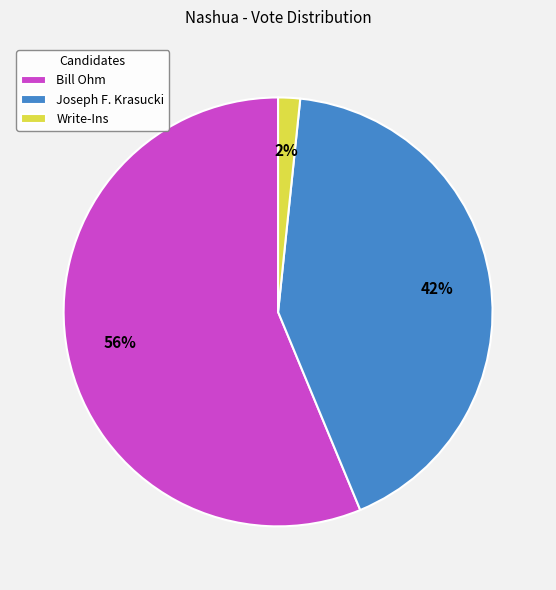

The Bill Ohm slice represents 64% of the pie. True or false?

False